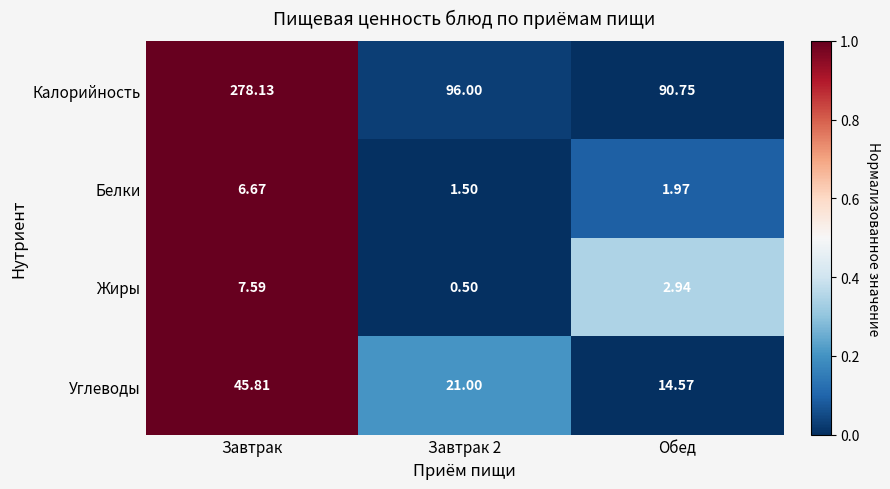

Which series changed the most between Завтрак 2 and Обед?

Углеводы